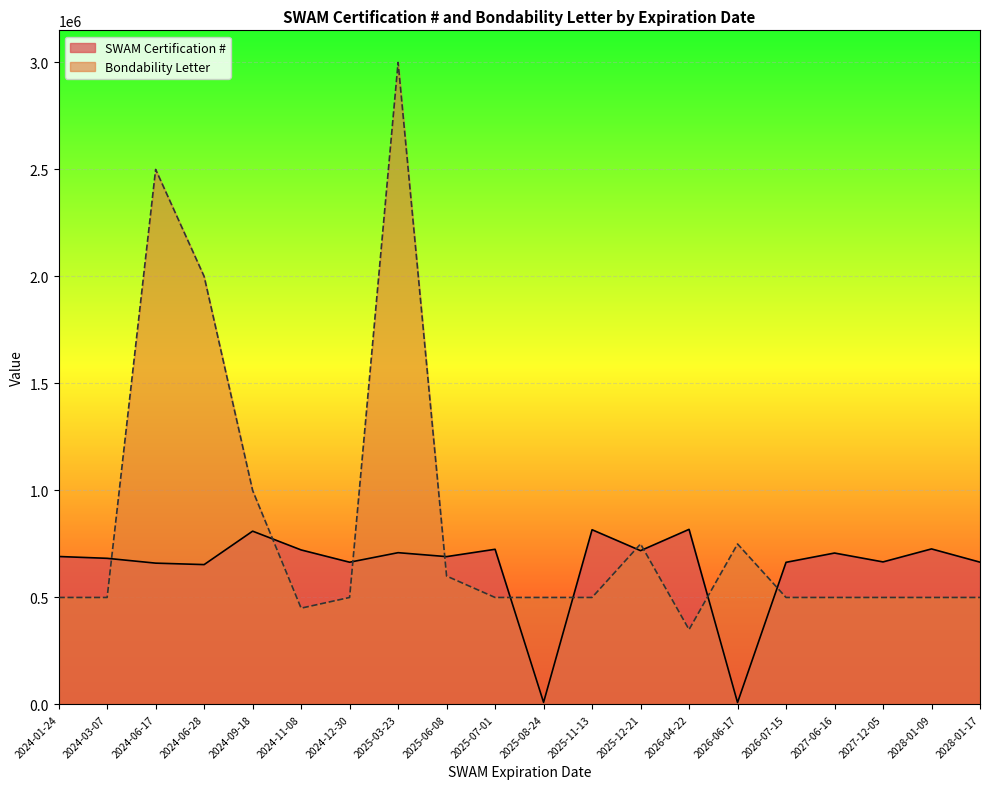

What is the difference between the maximum and minimum values in the Bondability Letter series?

2650000